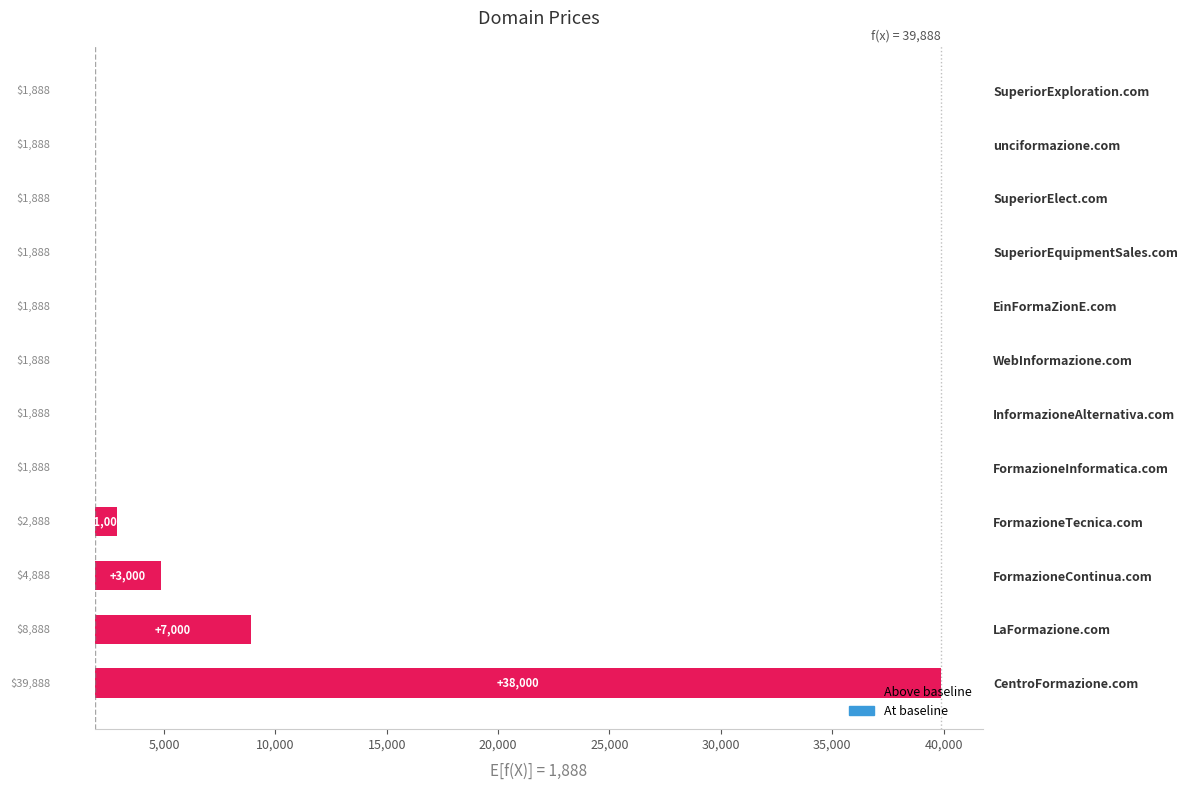

What is the sum of the values at unciformazione.com and CentroFormazione.com?

38000